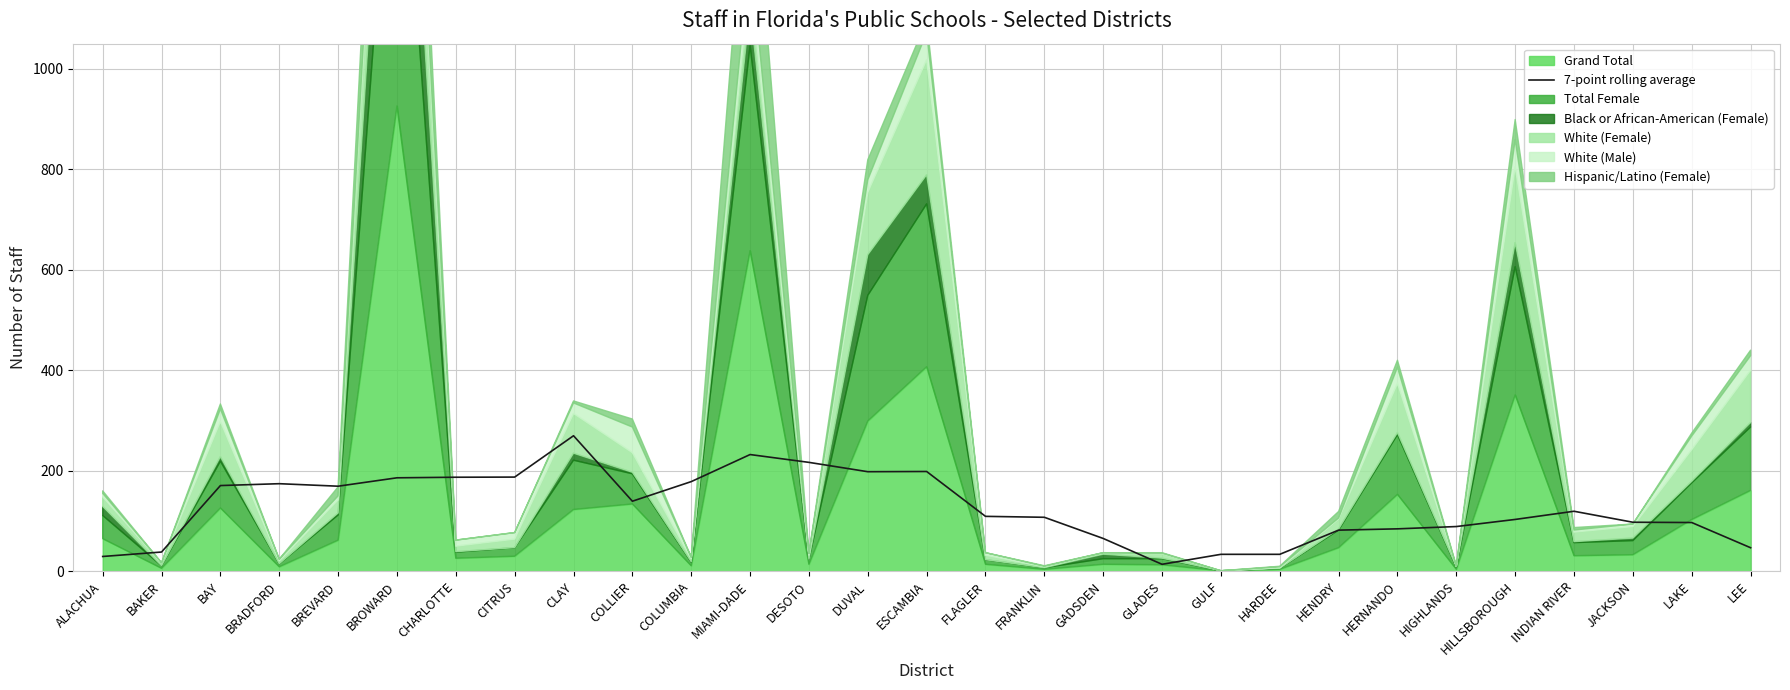

The 7-point rolling average series shows 102.4 at BAY. True or false?

False